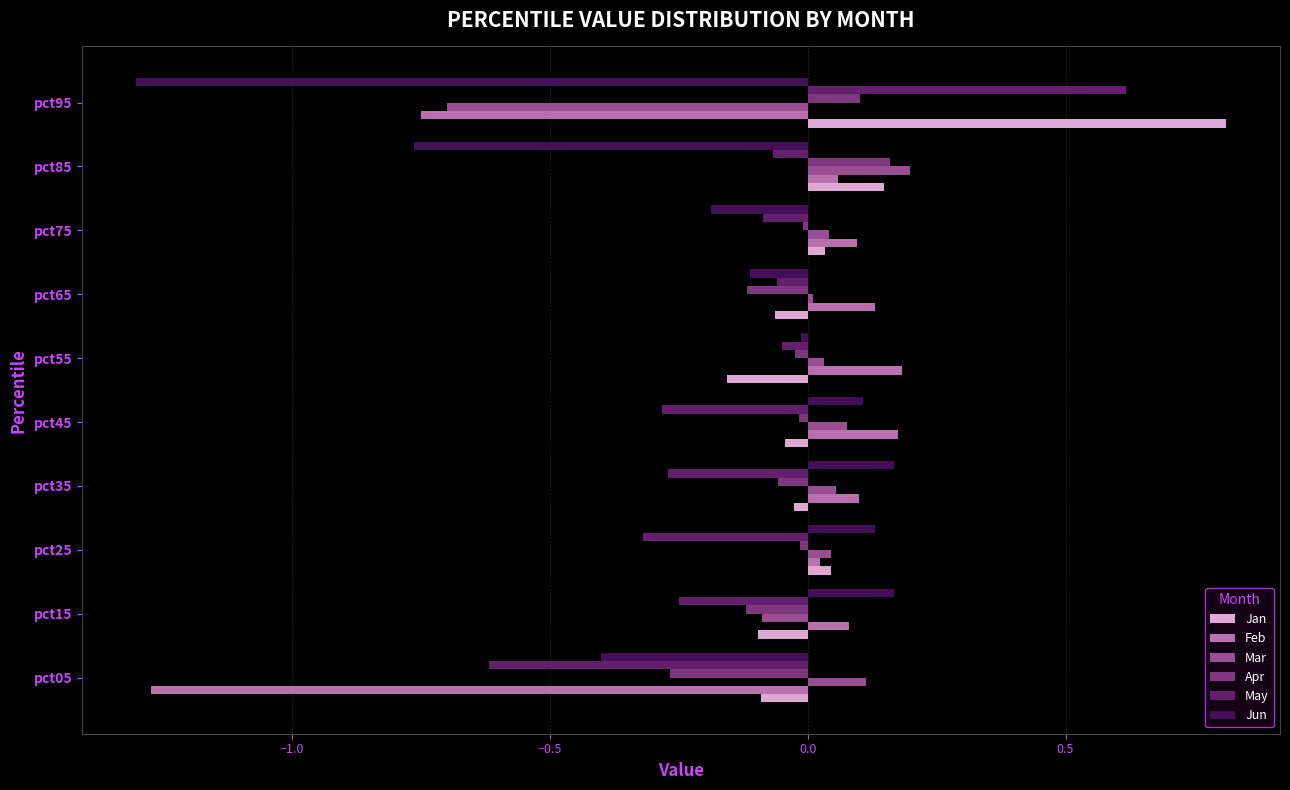

What is the difference between the maximum and minimum values in the Mar series?

0.9